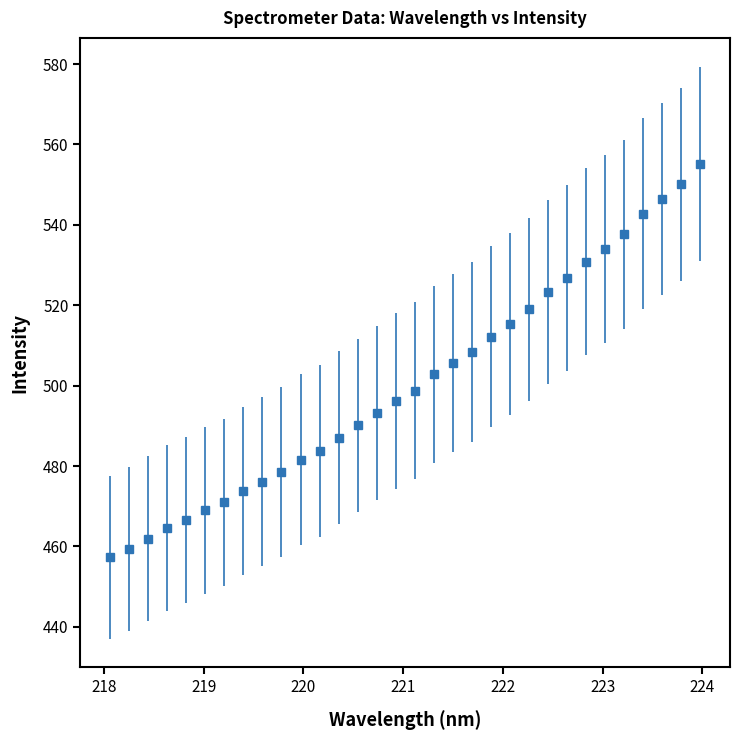

What is the maximum value shown in the chart?

555.2